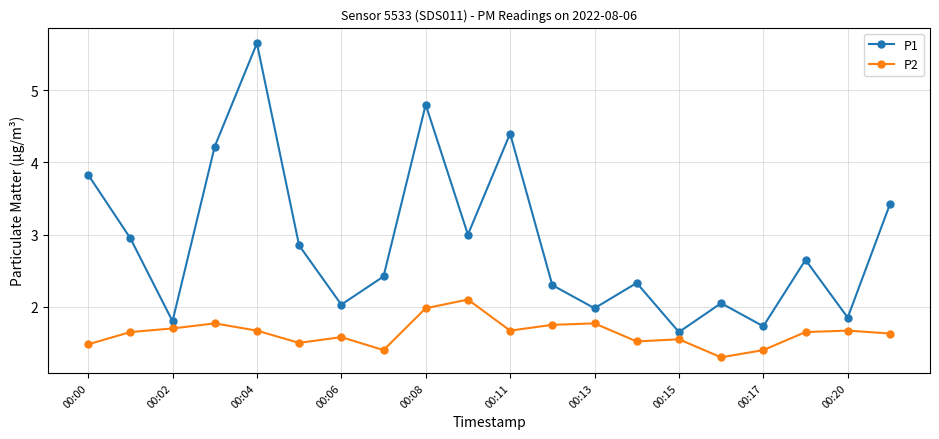

What are all the series names shown in the legend?

P1, P2